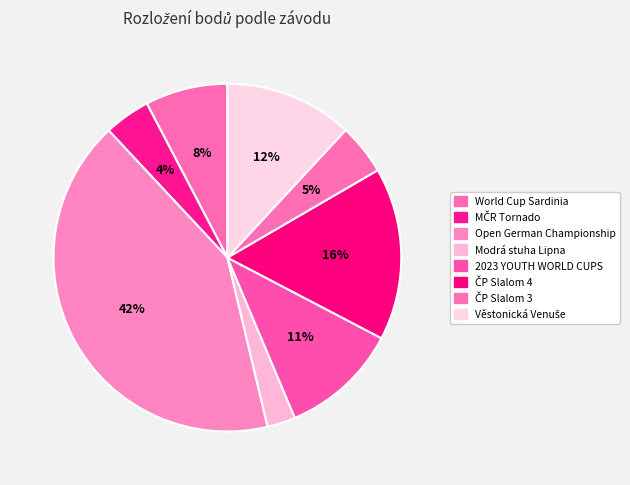

What is the smallest slice in the pie chart?

Modrá stuha Lipna